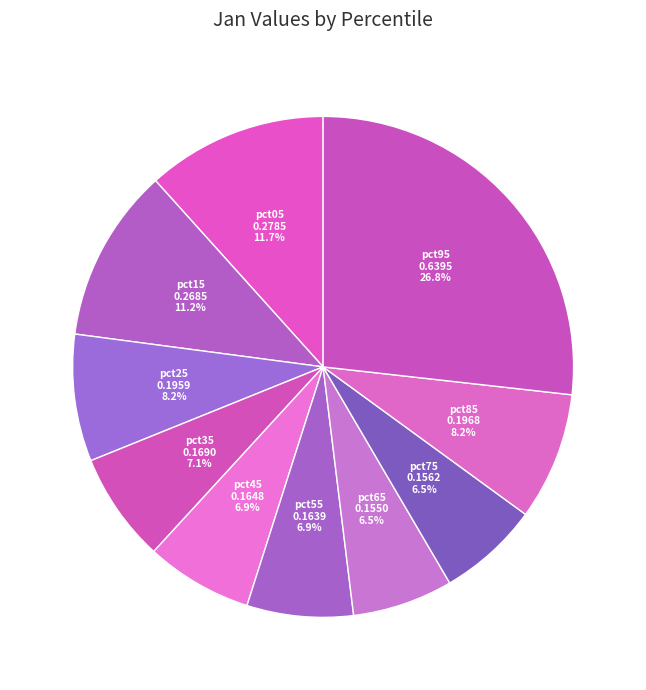

Is pct55 the majority of the pie?

No